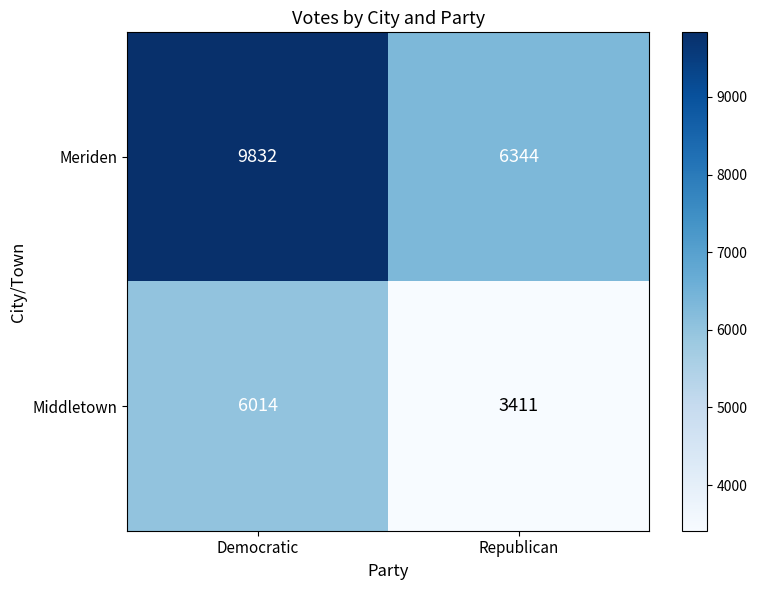

Which category has the highest value across all series?

Democratic